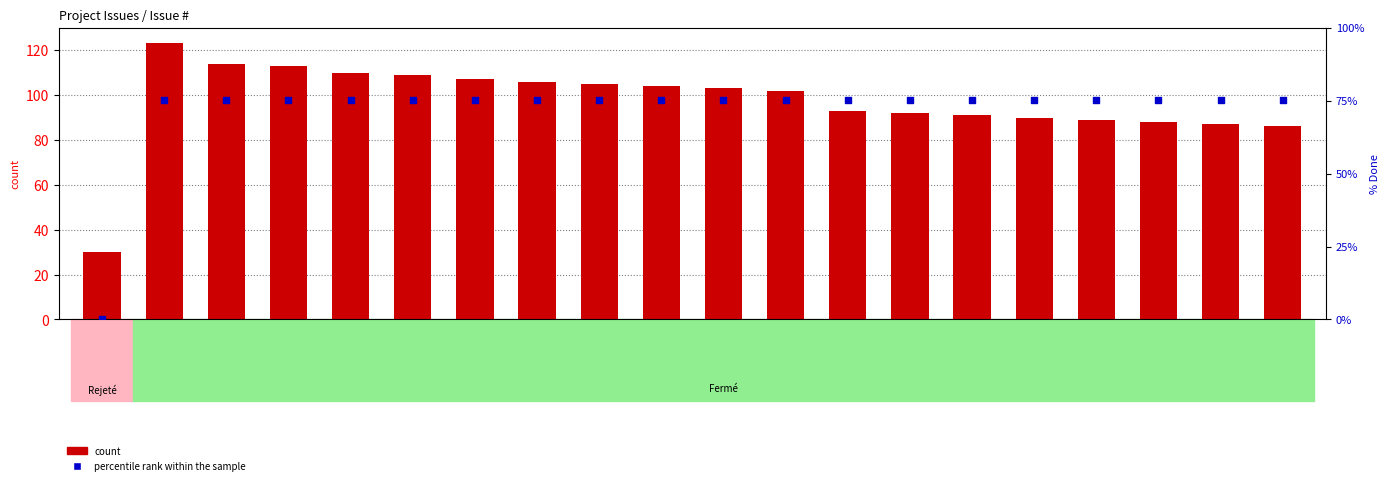

What is the total value across all series at 86?

186